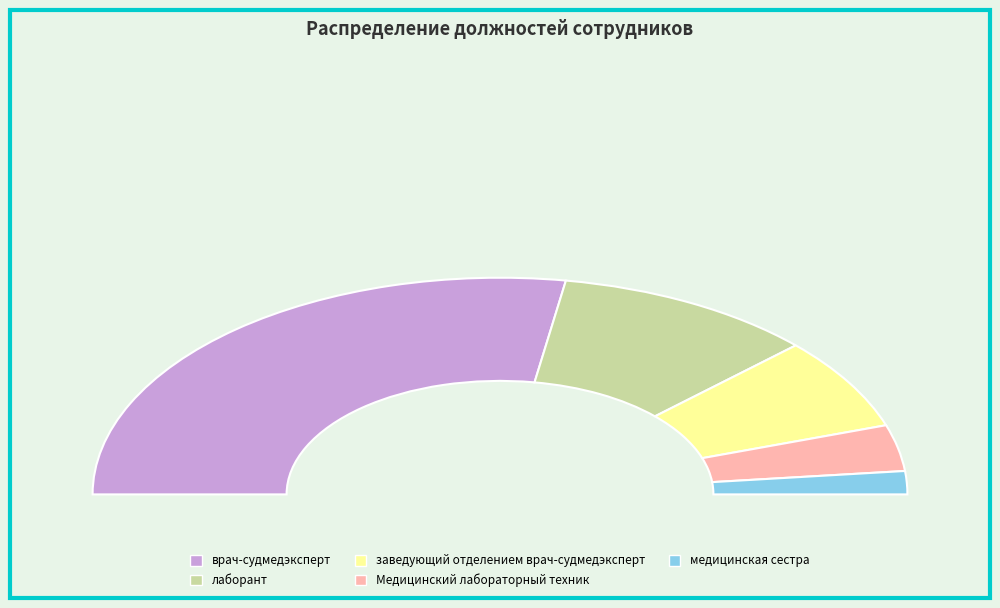

What is the largest slice in the pie chart?

врач-судмедэксперт